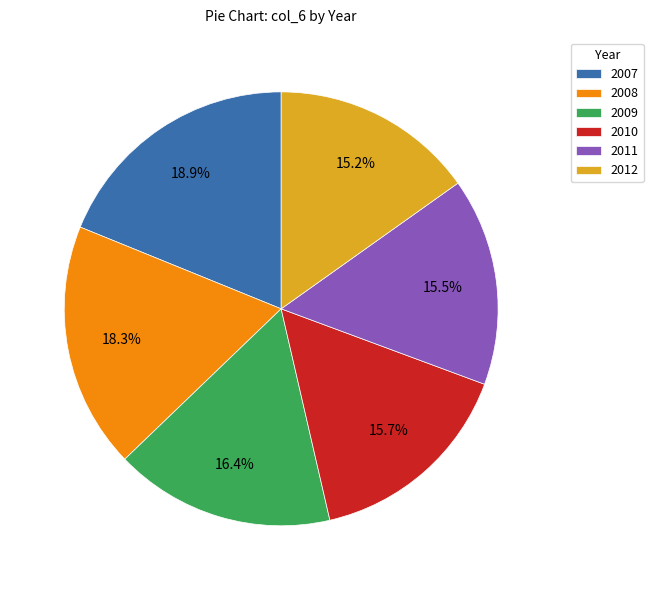

How many slices are in this pie chart?

6